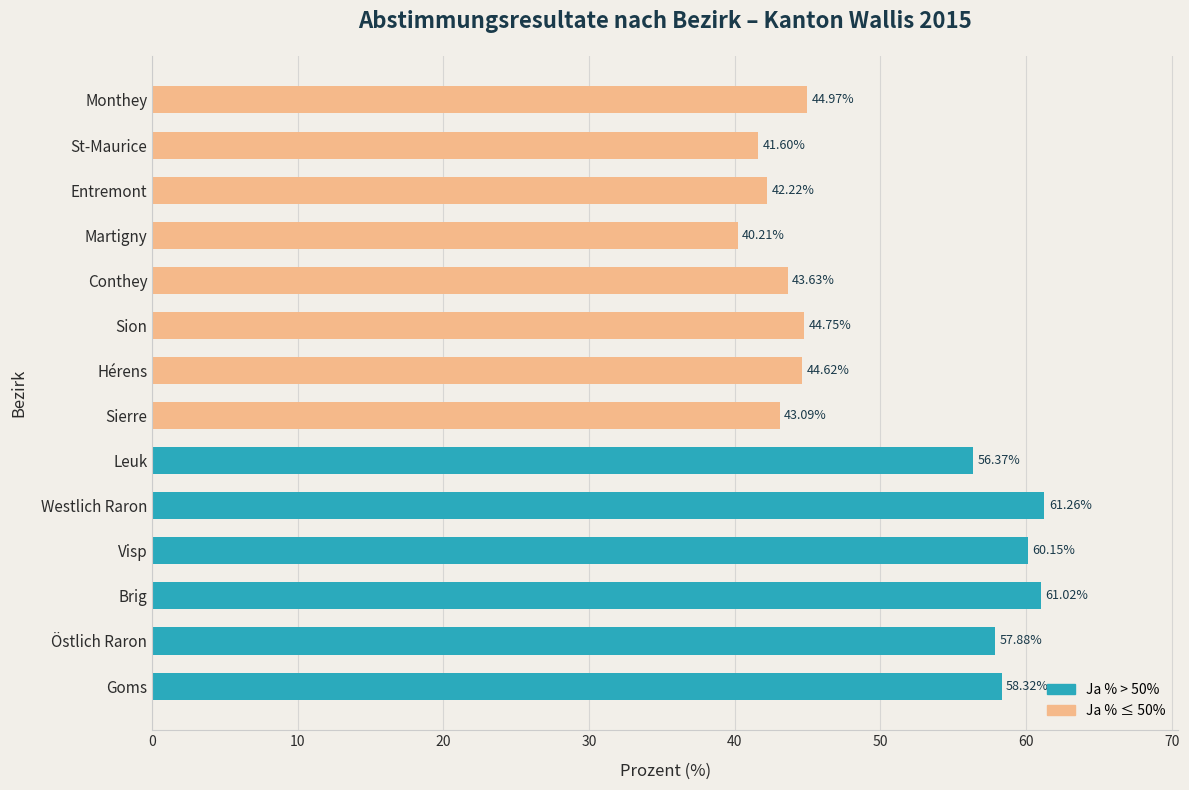

At which label is the value closest to 50?

Monthey